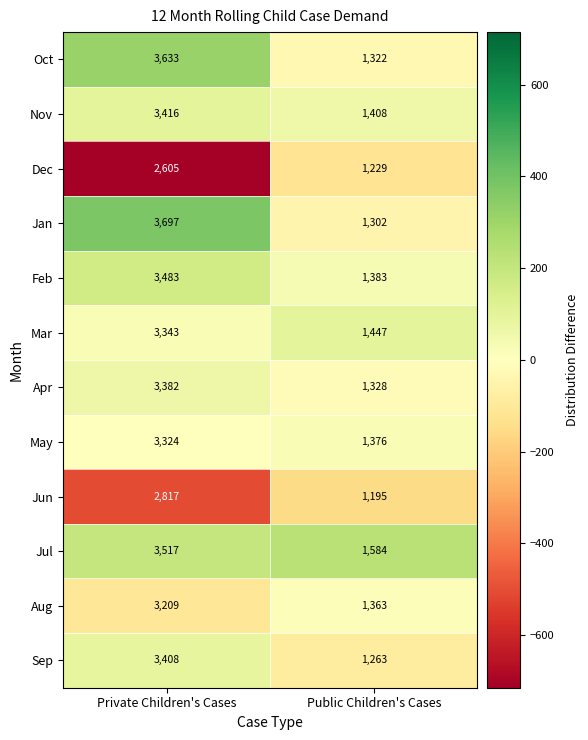

Which series has the largest range (max minus min)?

Jan